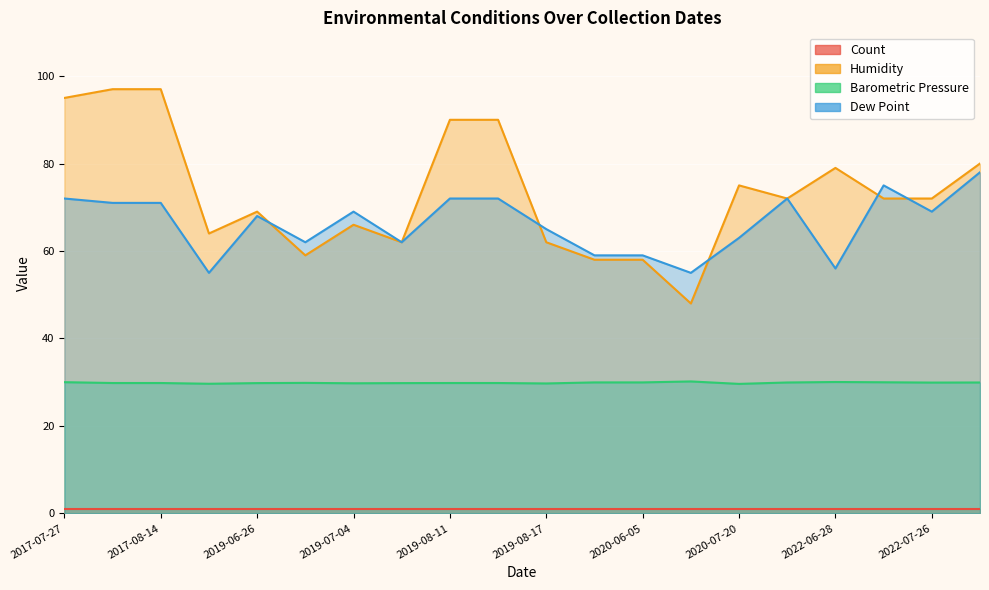

What is the maximum value for Dew Point?

78.0